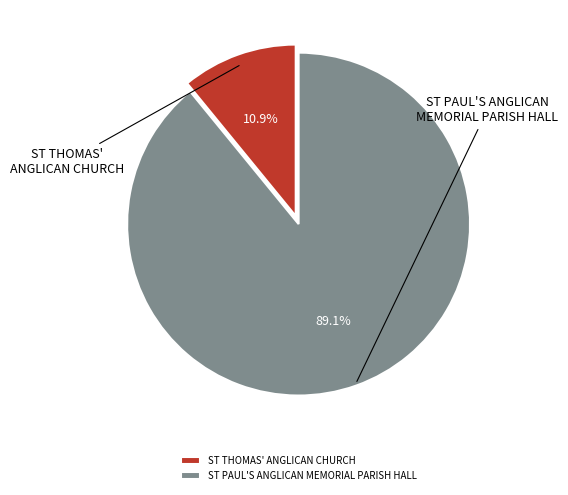

To the nearest percent, what percentage of the pie is ST PAUL'S ANGLICAN MEMORIAL PARISH HALL?

89%